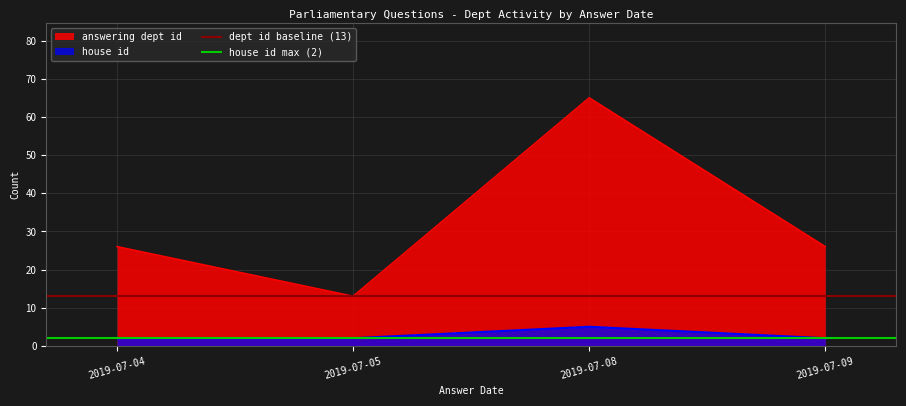

Is it true that dept id baseline (13) equals 9 at 2019-07-05?

False